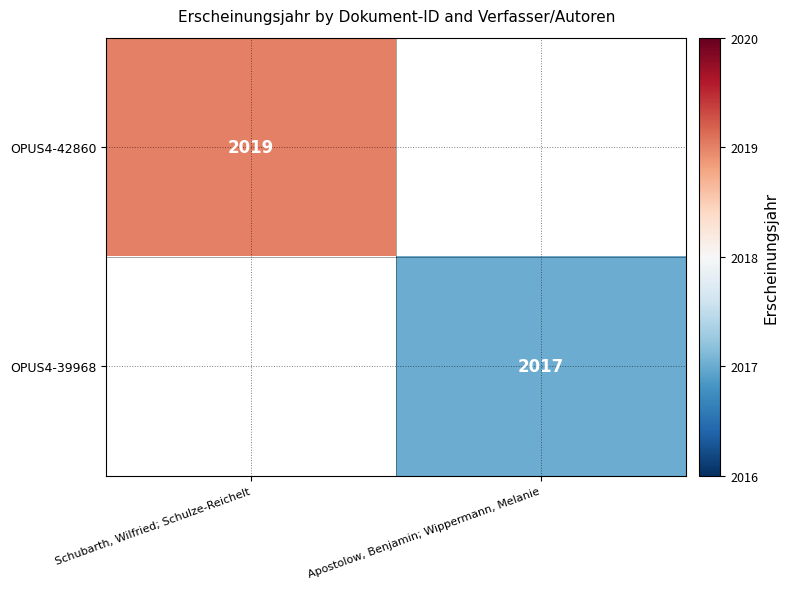

The value of OPUS4-39968 at Apostolow, Benjamin; Wippermann, Melanie is 642. True or false?

False